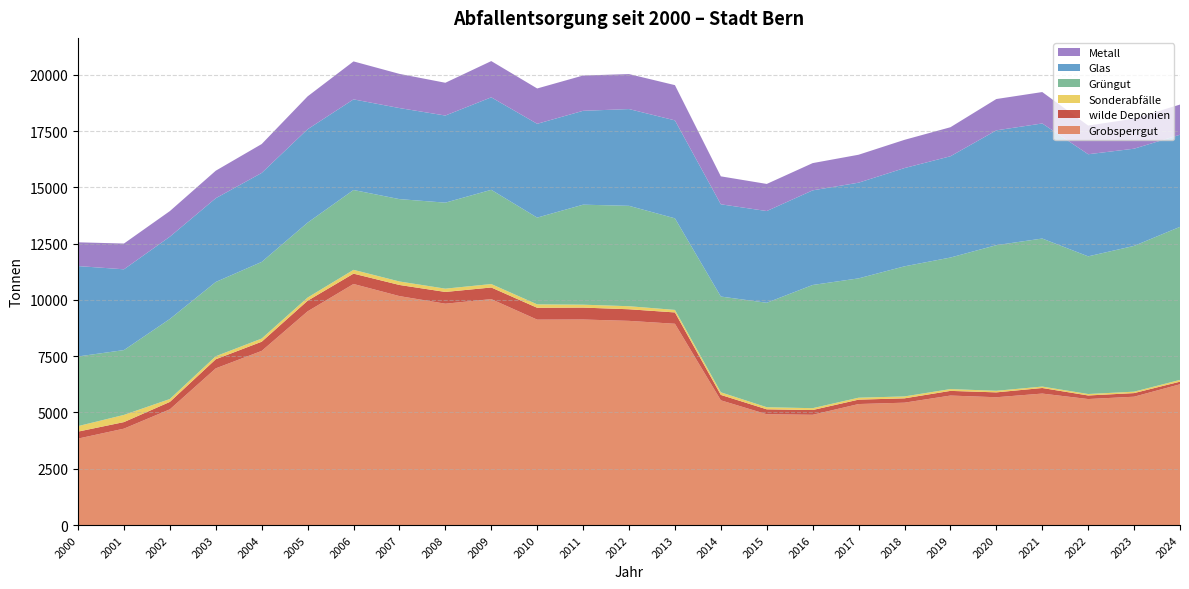

Reading right to left, transcribe all the data shown in this chart.

Grobsperrgut: 6253	5701	5597	5840	5677	5752	5436	5375	4898	4922	5540	8940	9069	9129	9123	10035	9831	10169	10707	9491	7735	6960	5140	4282	3840
wilde Deponien: 115	160	158	247	216	207	192	195	211	218	240	503	515	529	527	516	522	494	459	472	407	404	329	291	310
Sonderabfälle: 78	63	65	64	70	80	85	86	82	93	116	112	135	129	152	153	146	155	169	141	141	134	129	319	244
Grüngut: 6798	6475	6114	6574	6468	5842	5778	5300	5472	4640	4253	4068	4459	4442	3853	4185	3820	3658	3546	3327	3404	3298	3555	2879	3094
Glas: 4091	4316	4535	5111	5099	4498	4364	4250	4202	4073	4097	4350	4297	4169	4166	4108	3869	4044	4025	4148	3952	3720	3654	3588	4014
Metall: 1340	1334	1273	1395	1391	1289	1254	1241	1210	1204	1241	1565	1554	1567	1569	1609	1455	1518	1686	1460	1283	1222	1137	1144	1056